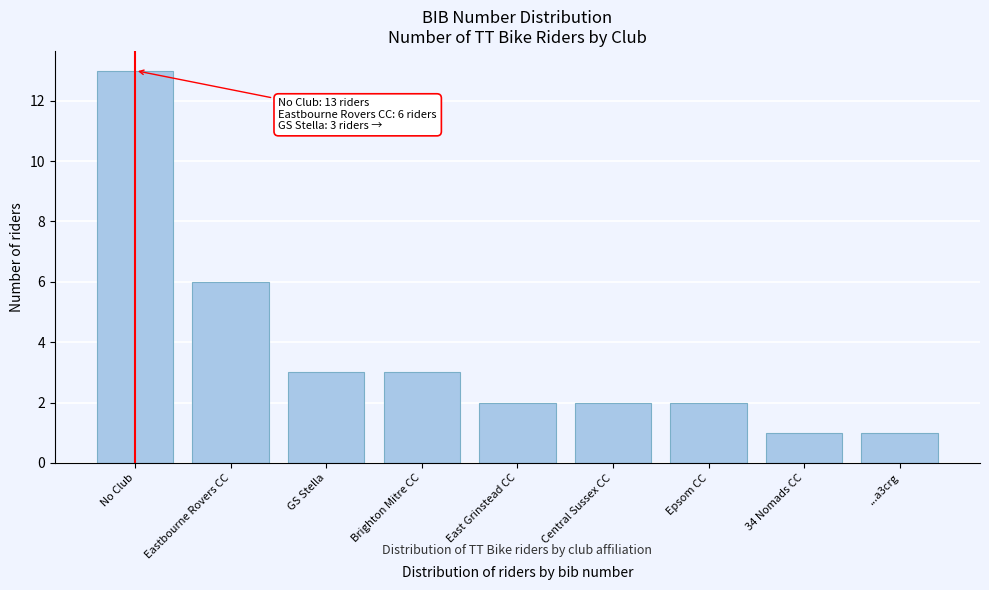

Reading left to right, list all the values displayed in this chart.

13	6	3	3	2	2	2	1	1